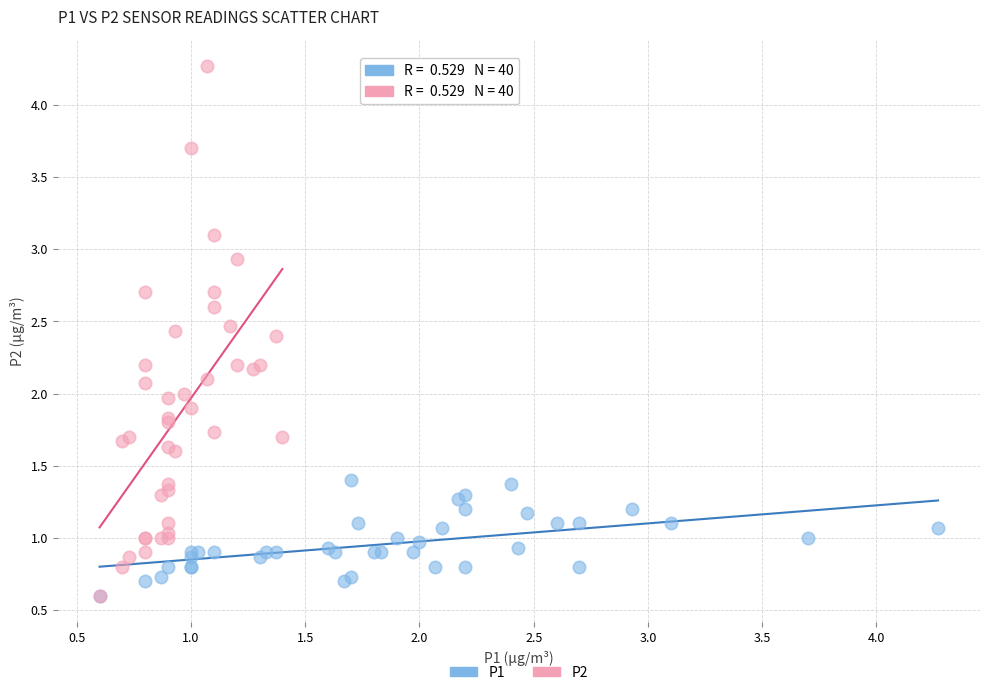

Which series reaches the maximum Y coordinate?

P2